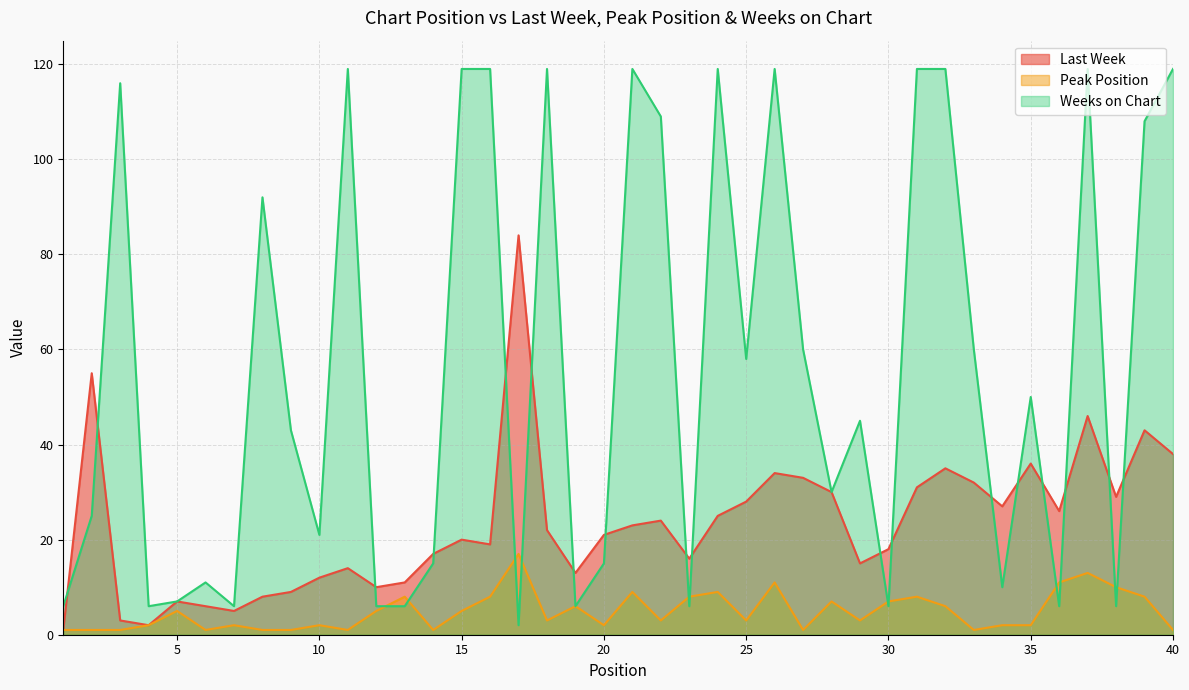

Reading left to right, transcribe all the data shown in this chart.

Last Week: 1=1	2=55	3=3	4=2	5=7	6=6	7=5	8=8	9=9	10=12	11=14	12=10	13=11	14=17	15=20	16=19	17=84	18=22	19=13	20=21	21=23	22=24	23=16	24=25	25=28	26=34	27=33	28=30	29=15	30=18	31=31	32=35	33=32	34=27	35=36	36=26	37=46	38=29	39=43	40=38
Peak Position: 1=1	2=1	3=1	4=2	5=5	6=1	7=2	8=1	9=1	10=2	11=1	12=5	13=8	14=1	15=5	16=8	17=17	18=3	19=6	20=2	21=9	22=3	23=8	24=9	25=3	26=11	27=1	28=7	29=3	30=7	31=8	32=6	33=1	34=2	35=2	36=11	37=13	38=10	39=8	40=1
Weeks on Chart: 1=6	2=25	3=116	4=6	5=7	6=11	7=6	8=92	9=43	10=21	11=119	12=6	13=6	14=15	15=119	16=119	17=2	18=119	19=6	20=15	21=119	22=109	23=6	24=119	25=58	26=119	27=60	28=30	29=45	30=6	31=119	32=119	33=60	34=10	35=50	36=6	37=119	38=6	39=108	40=119